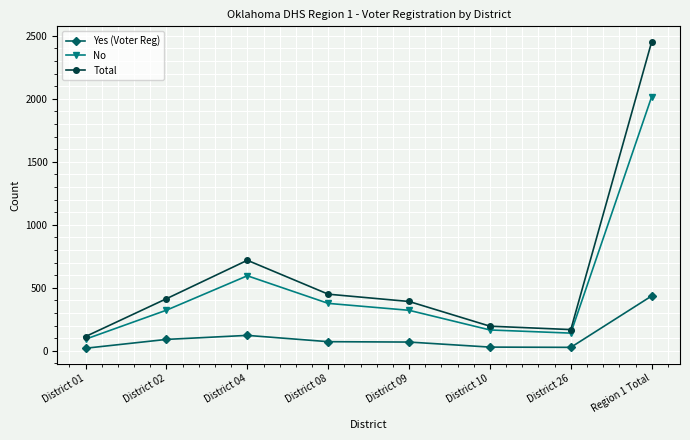

Does the chart have visible grid lines?

Yes